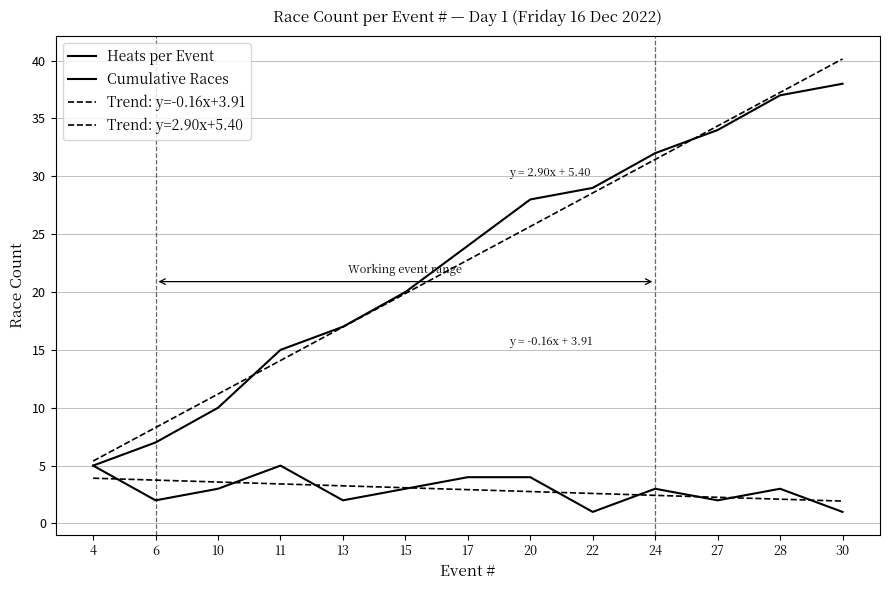

True or false: the data shows 34 at 27.

True